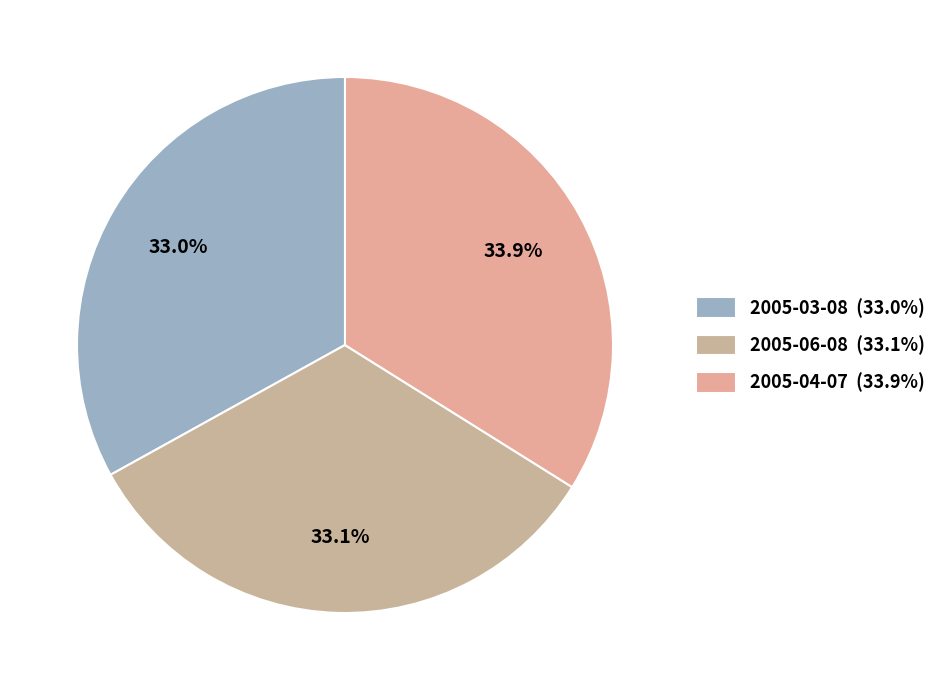

To the nearest percent, what percentage of the pie is 2005-06-08?

33%